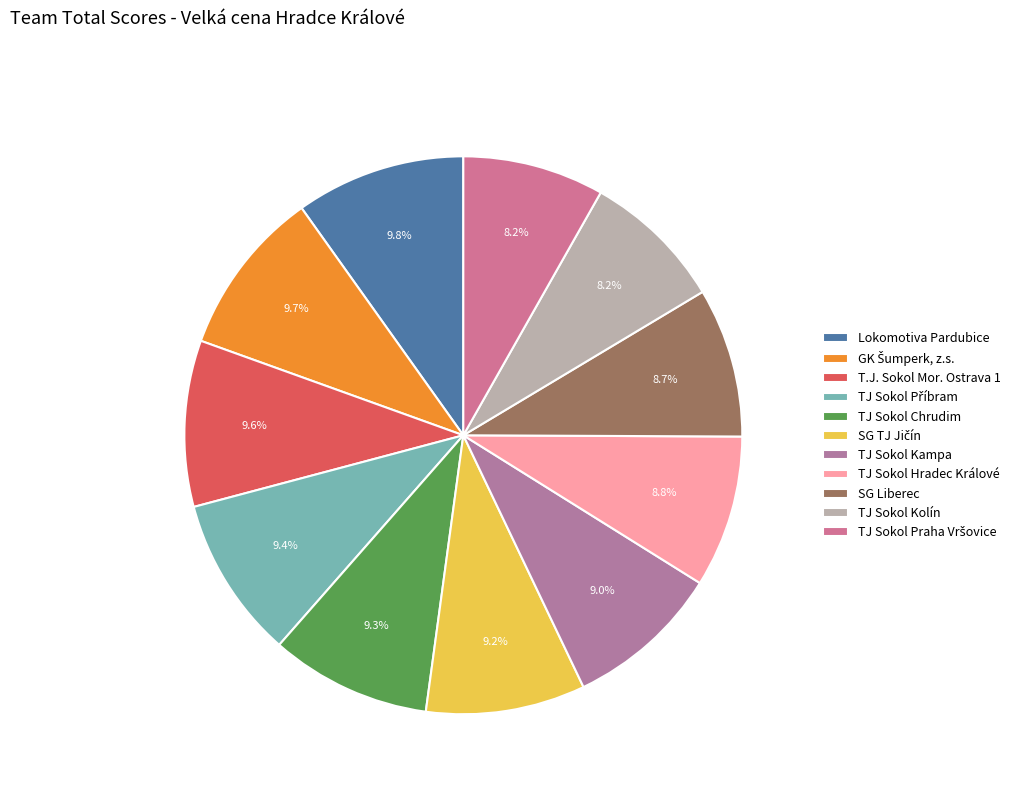

The TJ Sokol Hradec Králové slice represents 9% of the pie. True or false?

True